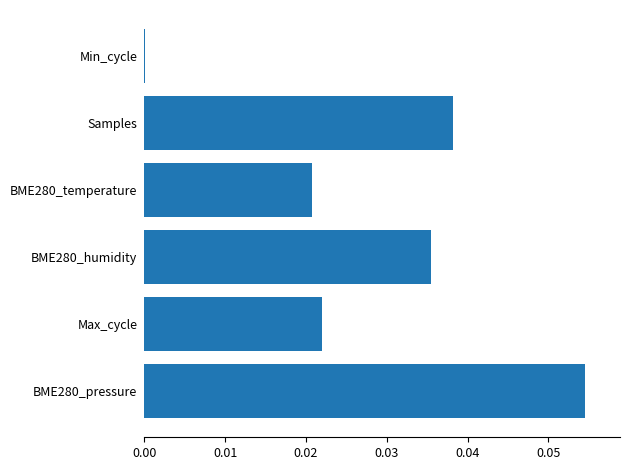

True or false: the data shows 0.1 at BME280_humidity.

False